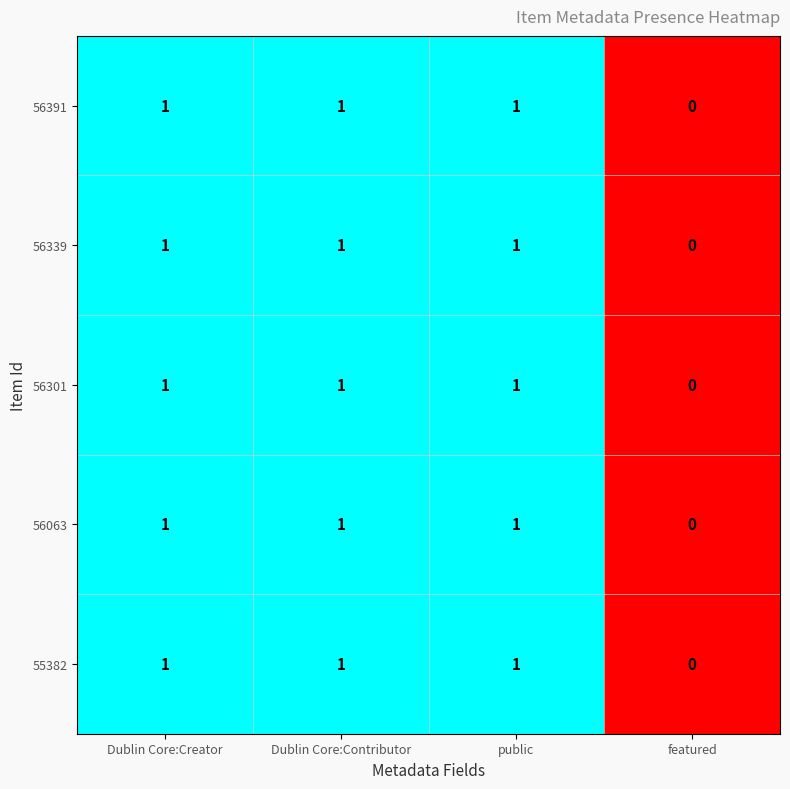

What is the total value across all series at Dublin Core:Contributor?

5